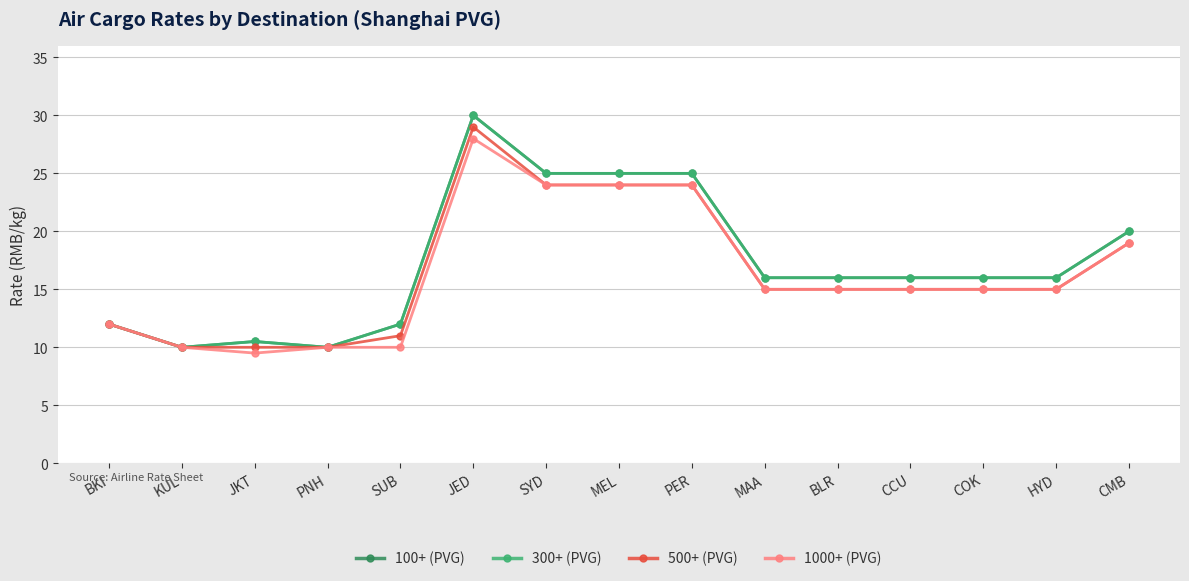

Is this an area chart (filled region under the line)?

No